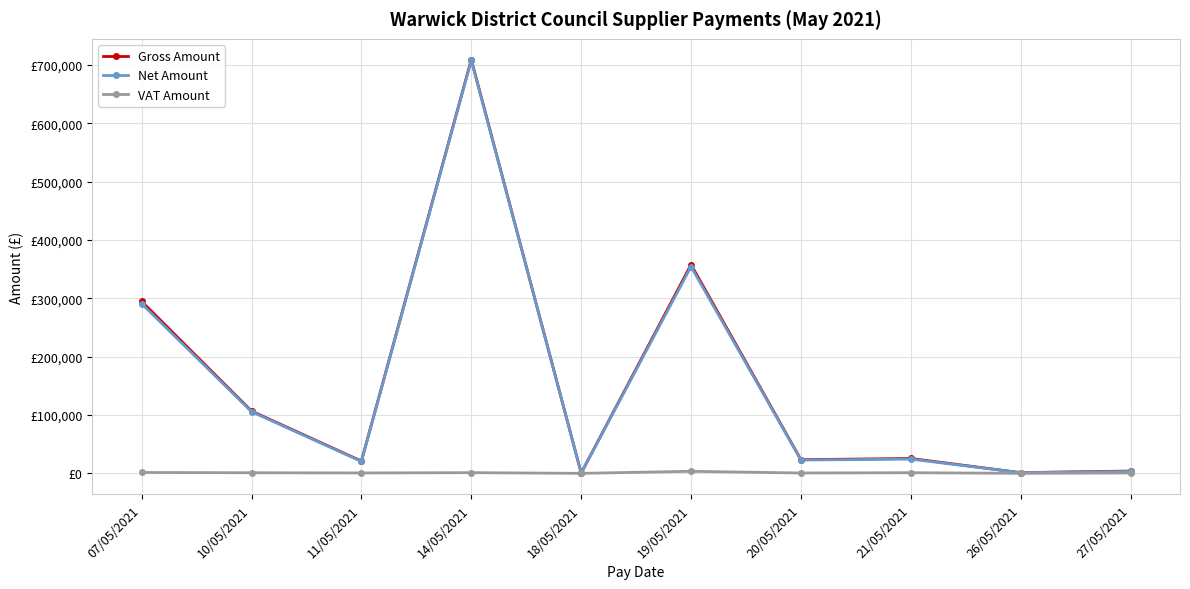

Which series has the largest total across all categories?

Gross Amount